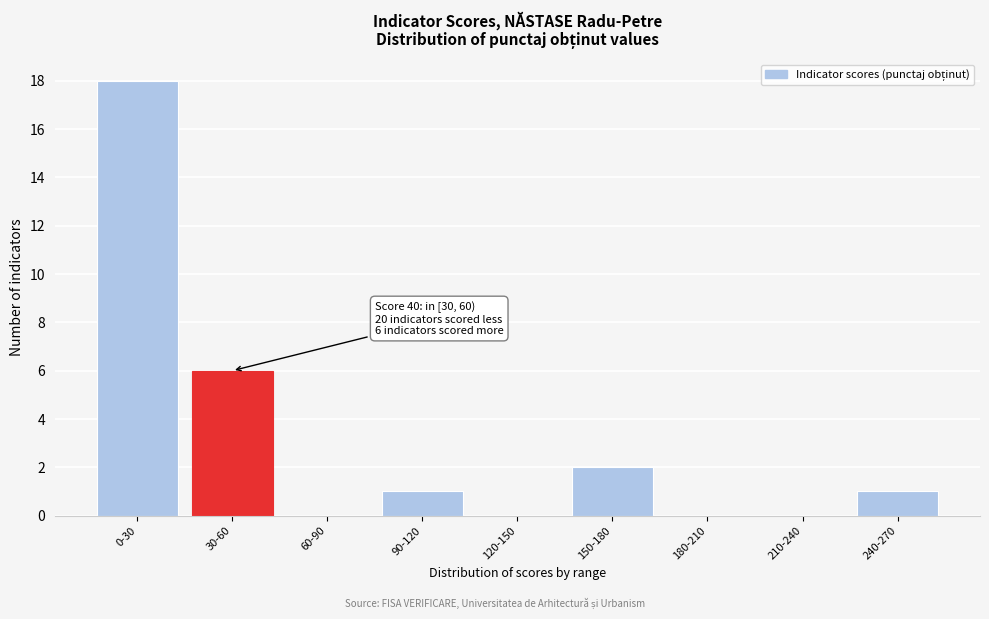

Reading left to right, what are all the values shown in this chart?

0-30=18	30-60=6	60-90=0	90-120=1	120-150=0	150-180=2	180-210=0	210-240=0	240-270=1